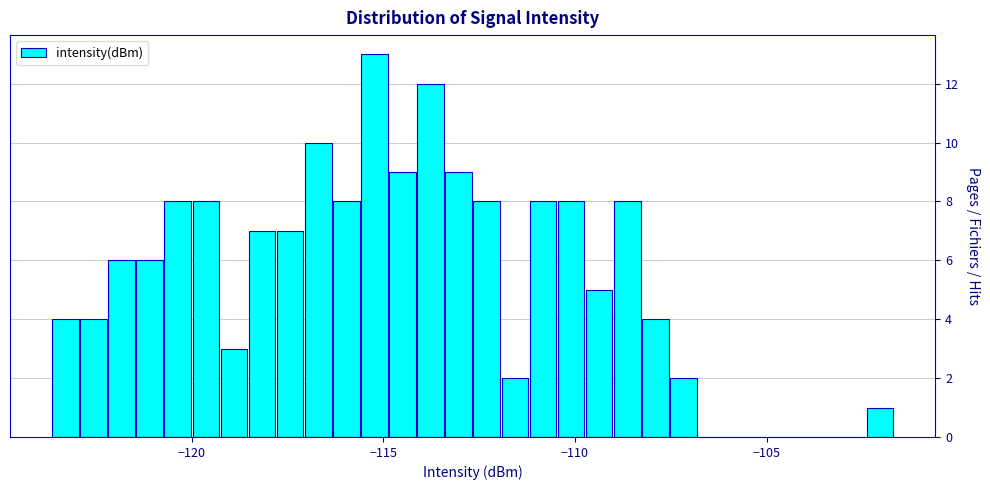

Read against the x-axis, roughly where is the centre of the tallest bar?

-115.0